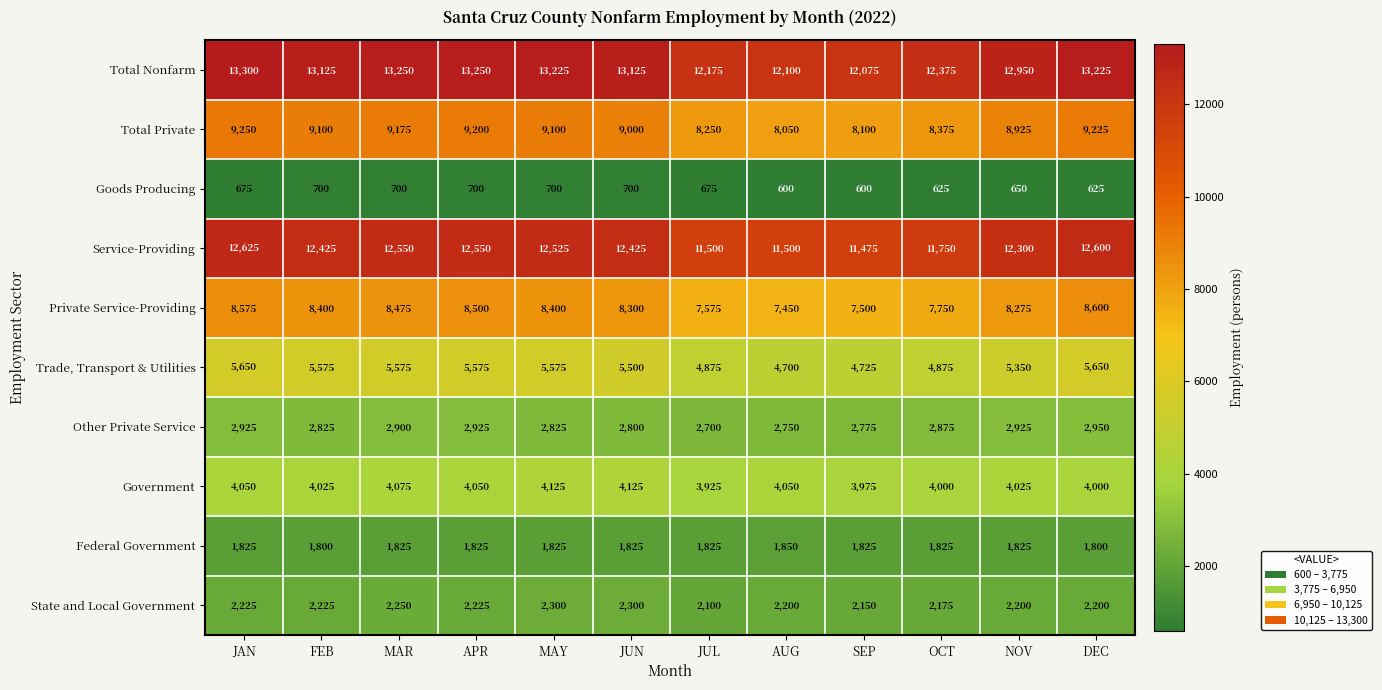

What is the difference between the Federal Government values at NOV and FEB?

25